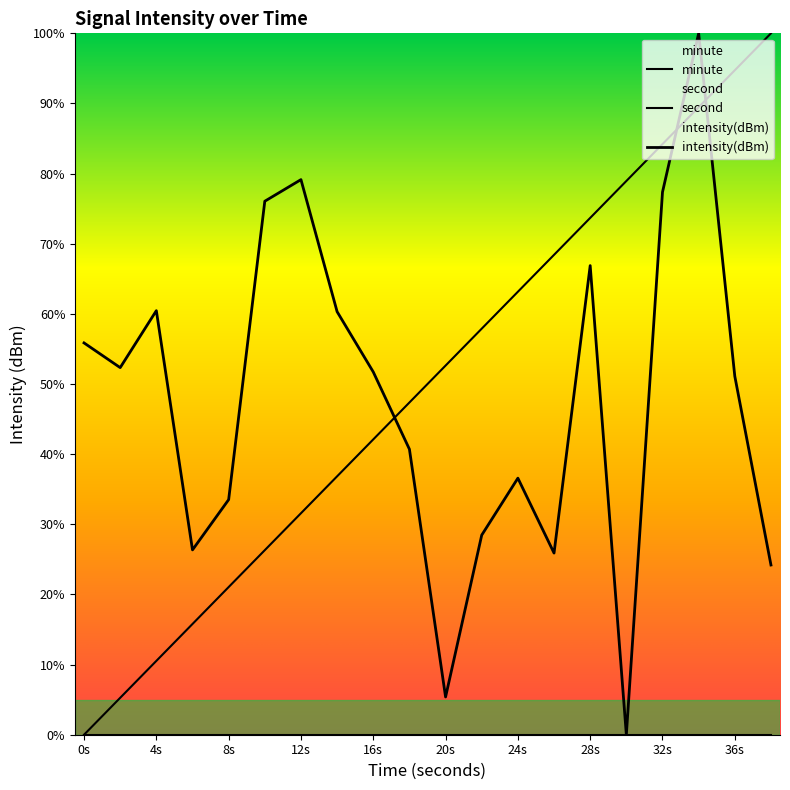

Reading left to right, extract all data points from this chart.

second: 0.0	5.3	10.5	15.8	21.1	26.3	31.6	36.8	42.1	47.4	52.6	57.9	63.2	68.4	73.7	78.9	84.2	89.5	94.7	100.0
intensity(dBm): 55.9	52.3	60.5	26.4	33.5	76.1	79.1	60.3	51.7	40.7	5.4	28.5	36.6	25.9	66.9	0.0	77.4	100.0	51.1	24.2